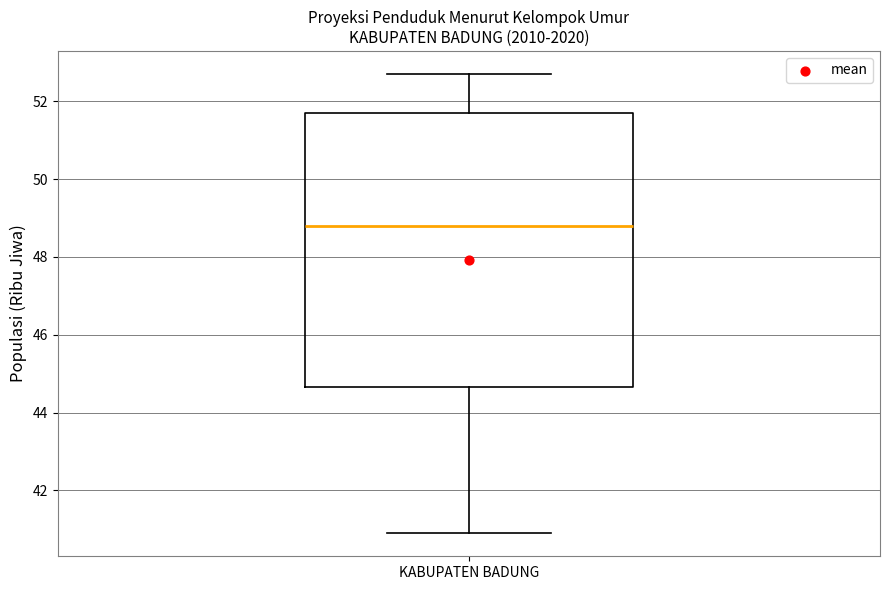

Transcribe this box plot: give where the median line is, the range the box spans, and where the two whiskers end, as read against the y-axis. The values are not printed on the chart, so give them approximately, as read against the axis.

median 48.8, box 44.6 to 51.8, whiskers 41.0 to 52.8